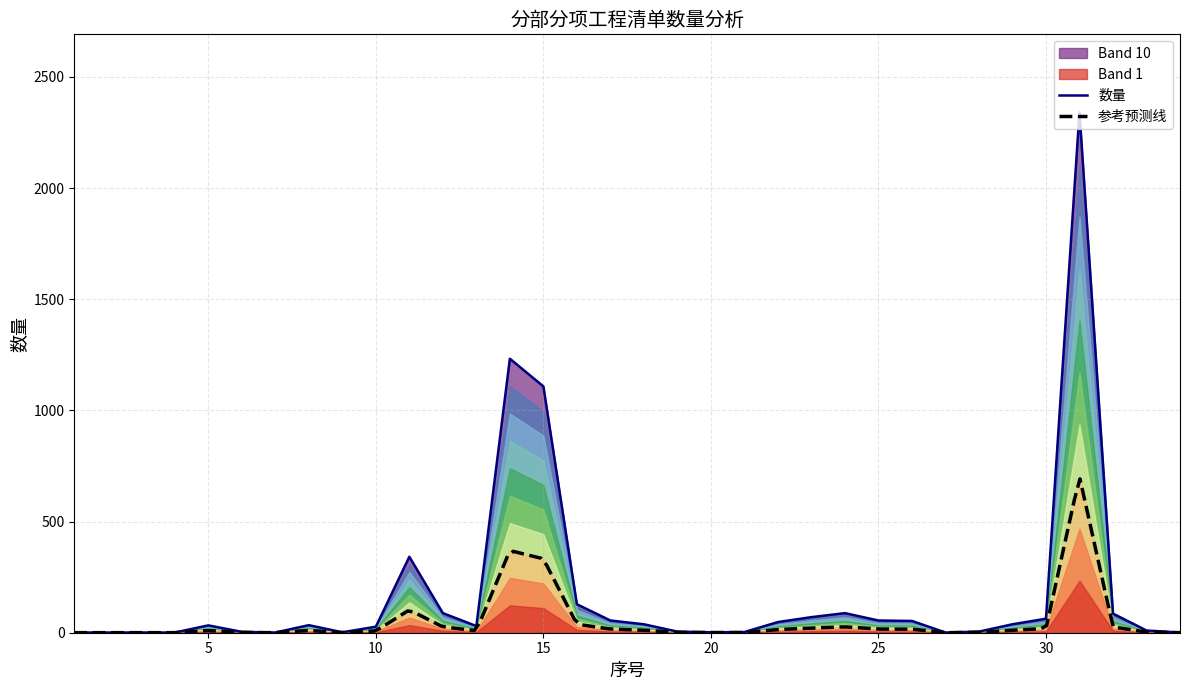

The value at 普通灯具 is 24.9. True or false?

False